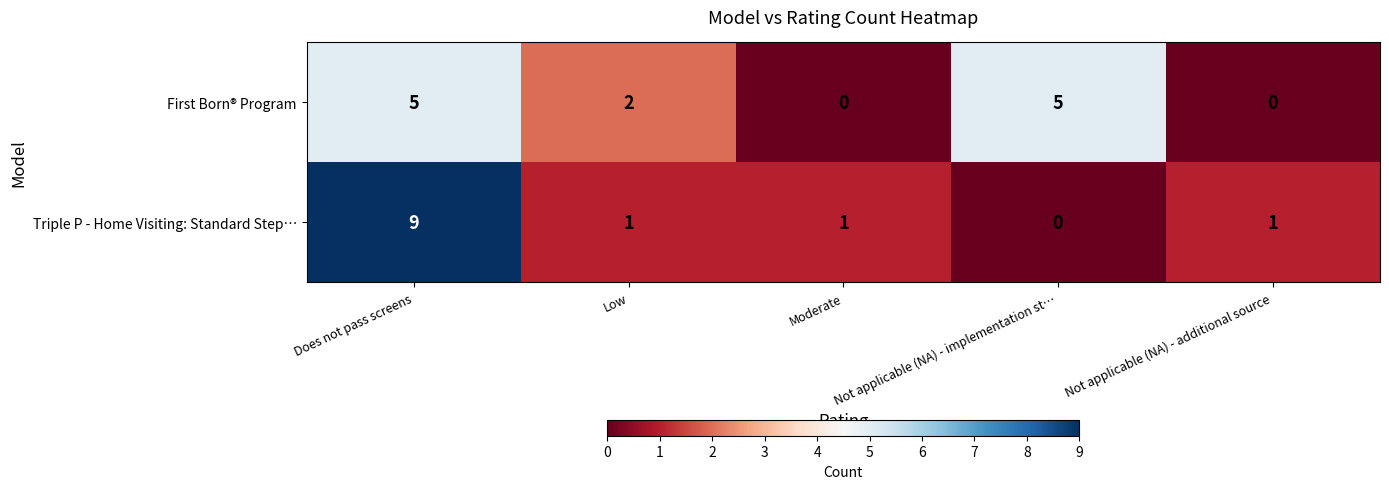

Rank the series by their maximum value, from highest to lowest.

Triple P - Home Visiting: Standard Step…, First Born® Program